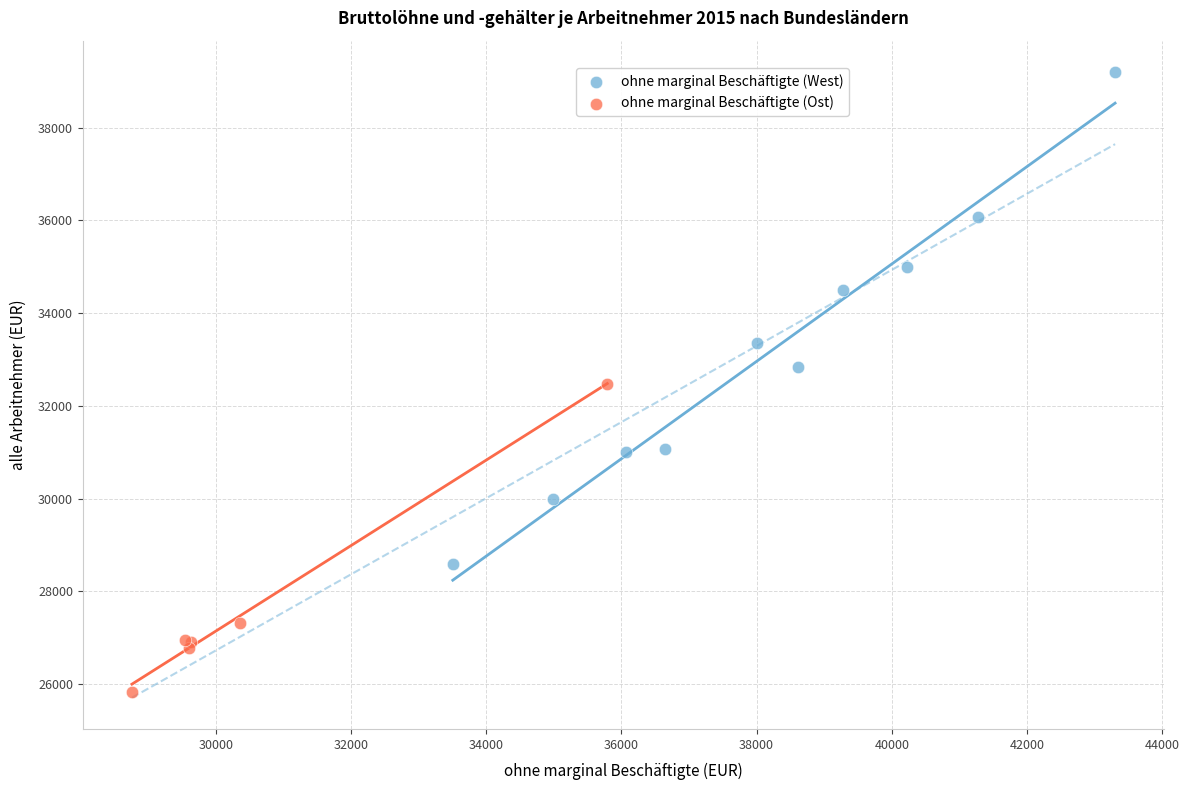

Which series reaches the maximum Y coordinate?

ohne marginal Beschäftigte (West)